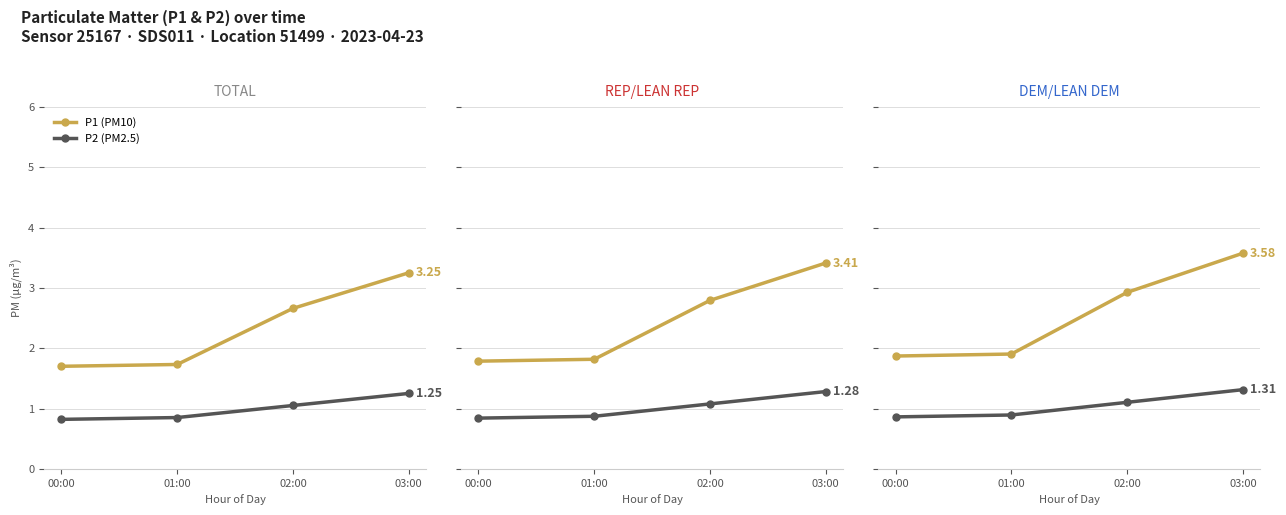

True or false: P2 (PM2.5) and P1 (PM10) intersect in this chart.

False